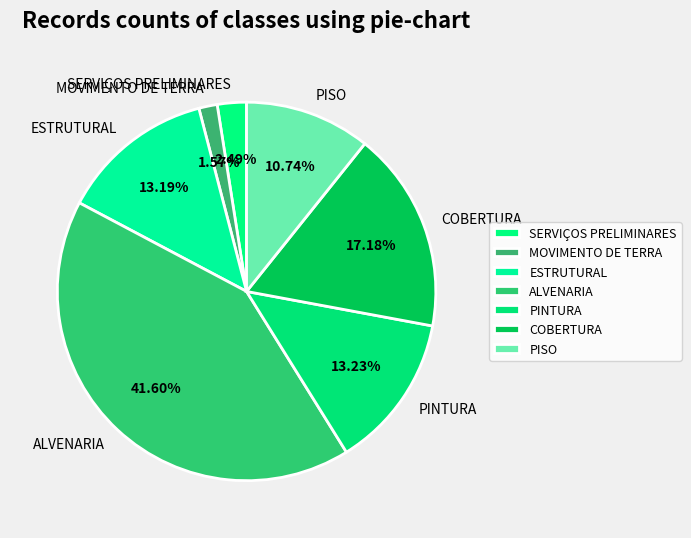

Which has a higher value, ESTRUTURAL or PISO?

ESTRUTURAL